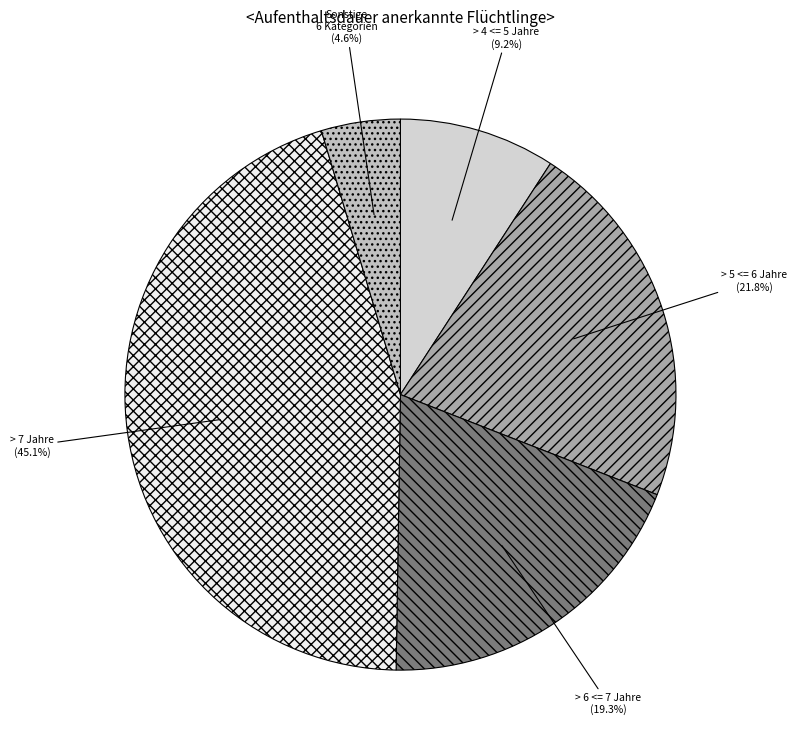

Rank the categories by value from lowest to highest.

Sonstige 6 Kategorien, > 4 <= 5 Jahre, > 6 <= 7 Jahre, > 5 <= 6 Jahre, > 7 Jahre